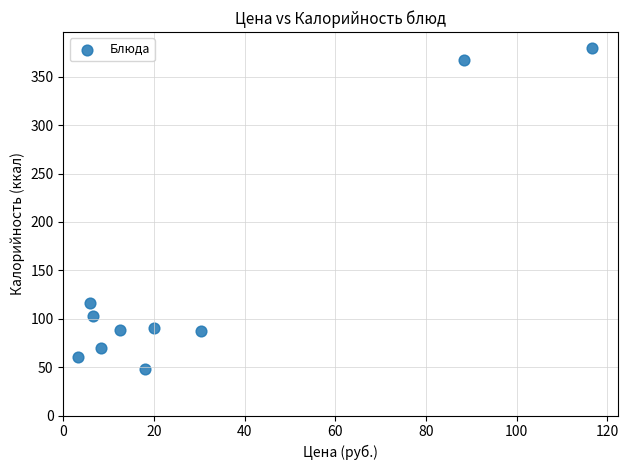

What is the range of Y values (max minus min)?

331.4